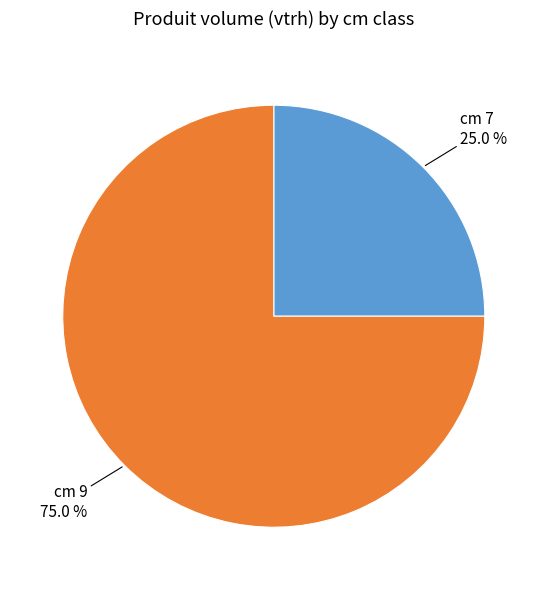

How many slices are in this pie chart?

2